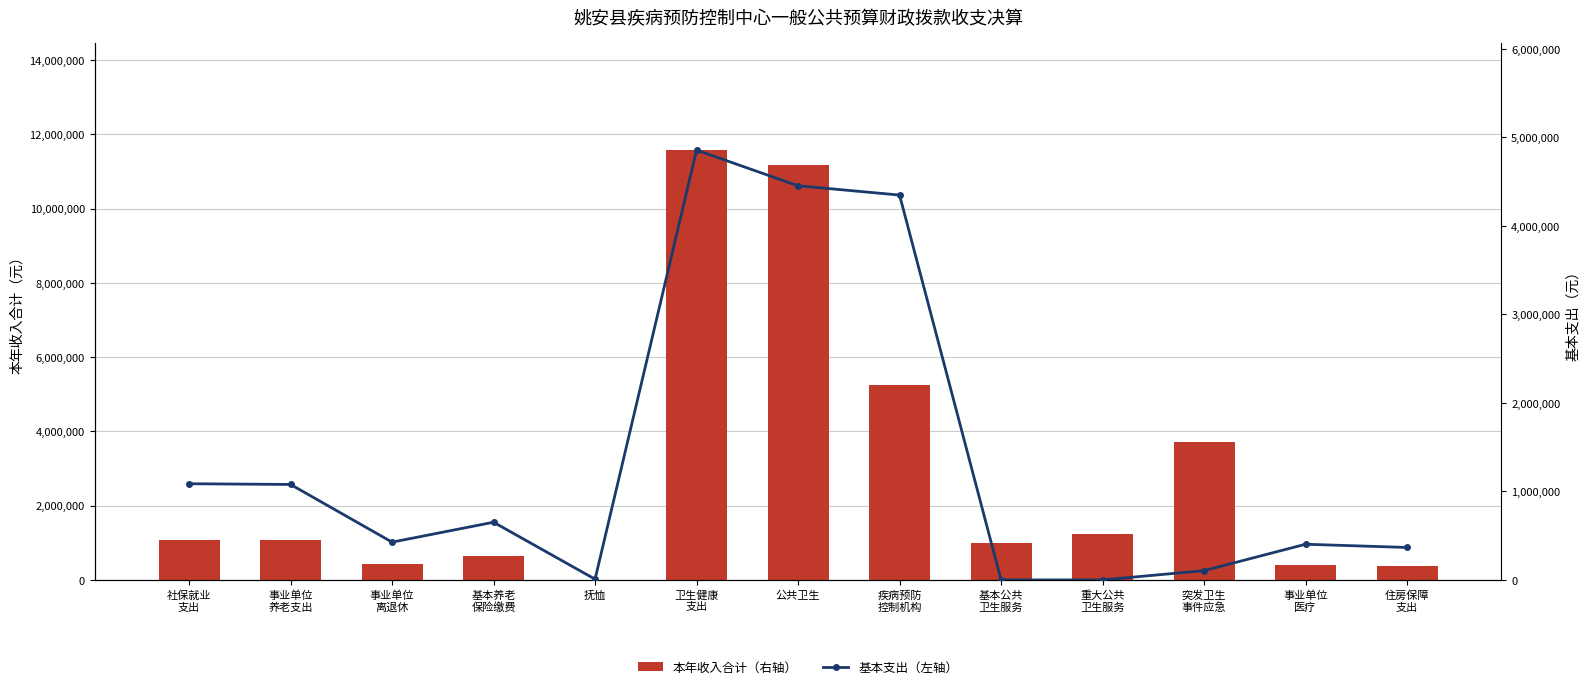

Which label corresponds to the smallest value in the chart?

基本公共
卫生服务